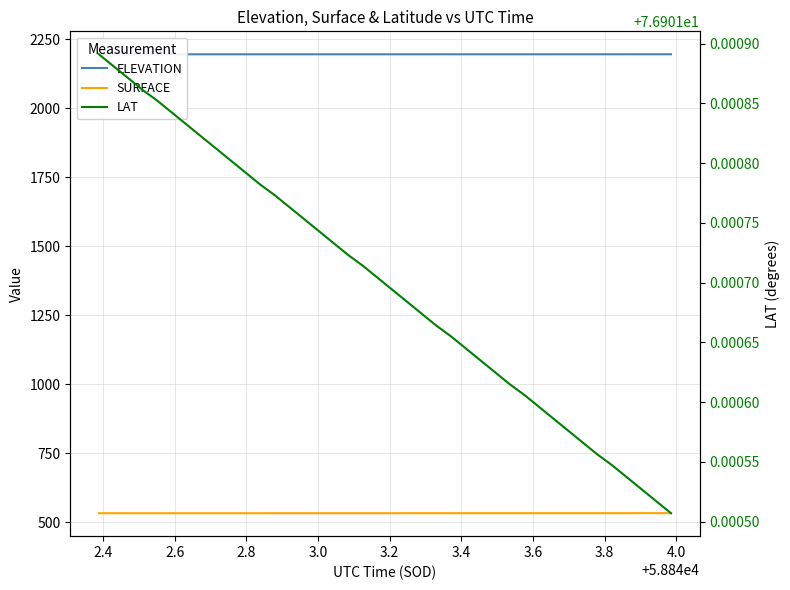

What is the label of the 36th point from the right?

3.0